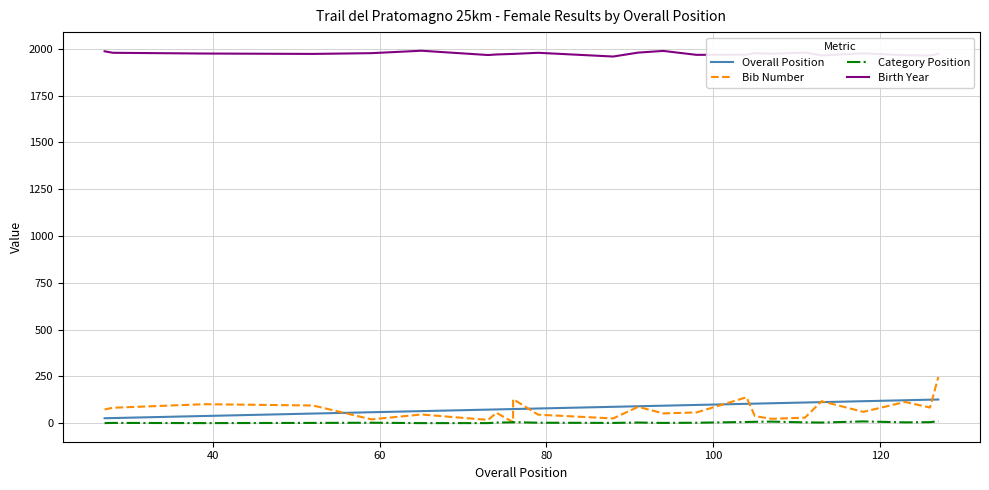

Reading left to right, transcribe all the data shown in this chart.

Overall Position: 27	28	39	52	59	65	73	74	76	76	79	88	91	94	98	104	105	107	111	113	118	123	126	127
Bib Number: 74	83	102	95	21	47	18	56	6	129	46	26	88	53	58	139	38	24	30	118	61	114	84	247
Category Position: 1	2	1	2	3	1	1	4	5	6	3	2	4	2	3	7	8	9	5	4	10	5	6	11
Birth Year: 1987	1979	1975	1973	1977	1990	1967	1970	1973	1973	1979	1959	1980	1989	1968	1969	1977	1974	1980	1965	1976	1966	1964	1973